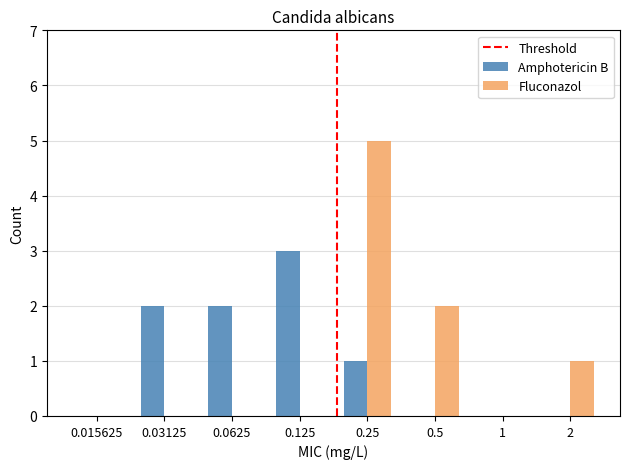

Is it true that Amphotericin B equals 2 at 1?

False